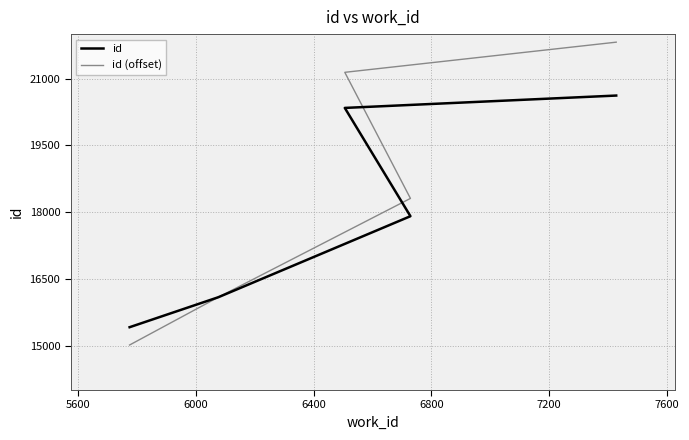

What is the highest value of the id (offset) series?

21819